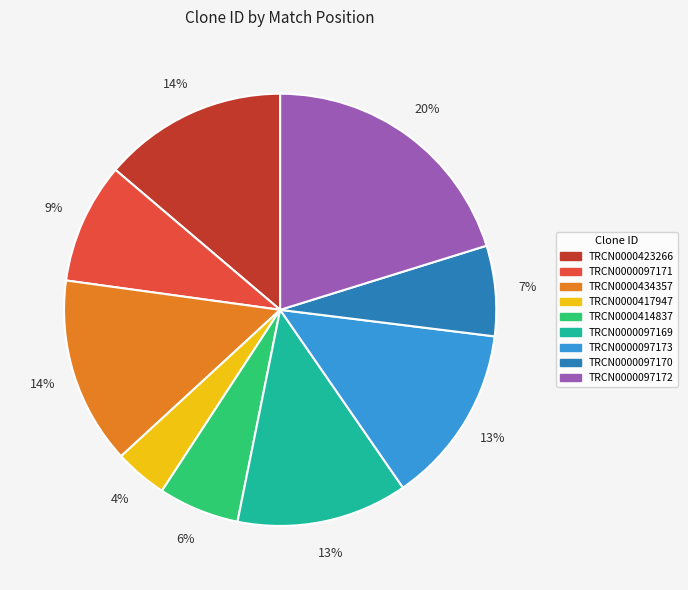

Combined, do TRCN0000097170 and TRCN0000434357 account for over 50%?

No